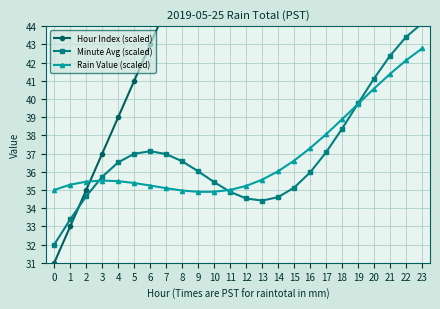

What is the smallest value displayed?

31.0